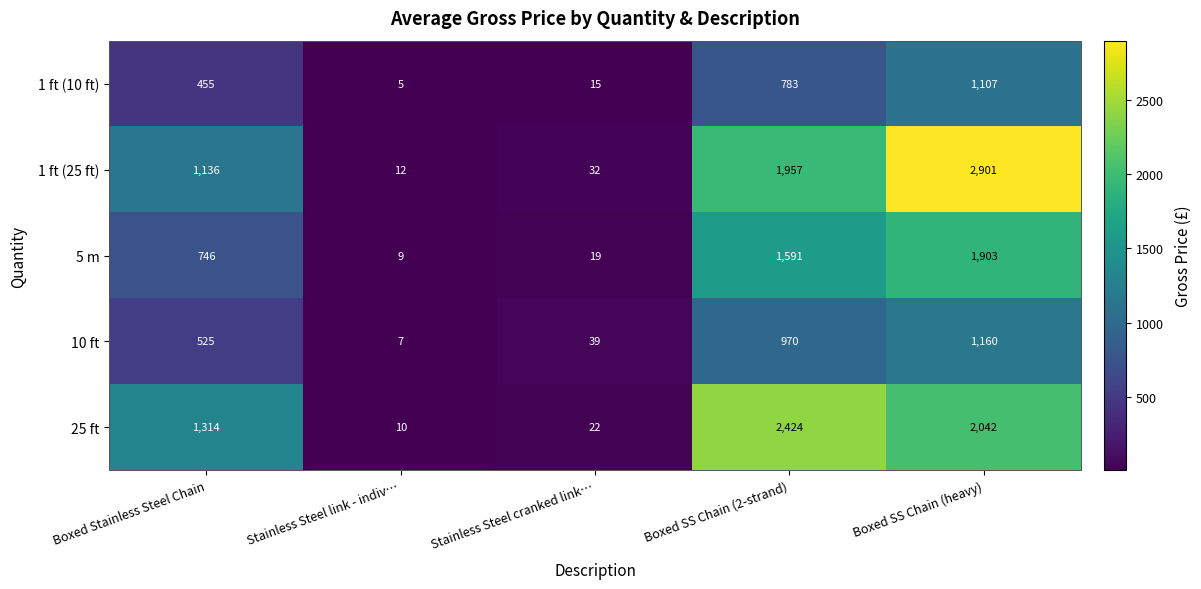

Reading left to right, extract all data points from this chart.

1 ft (10 ft): 455	5	15	783	1107
1 ft (25 ft): 1136	12	32	1957	2901
5 m: 746	9	19	1591	1903
10 ft: 525	7	39	970	1160
25 ft: 1314	10	22	2424	2042